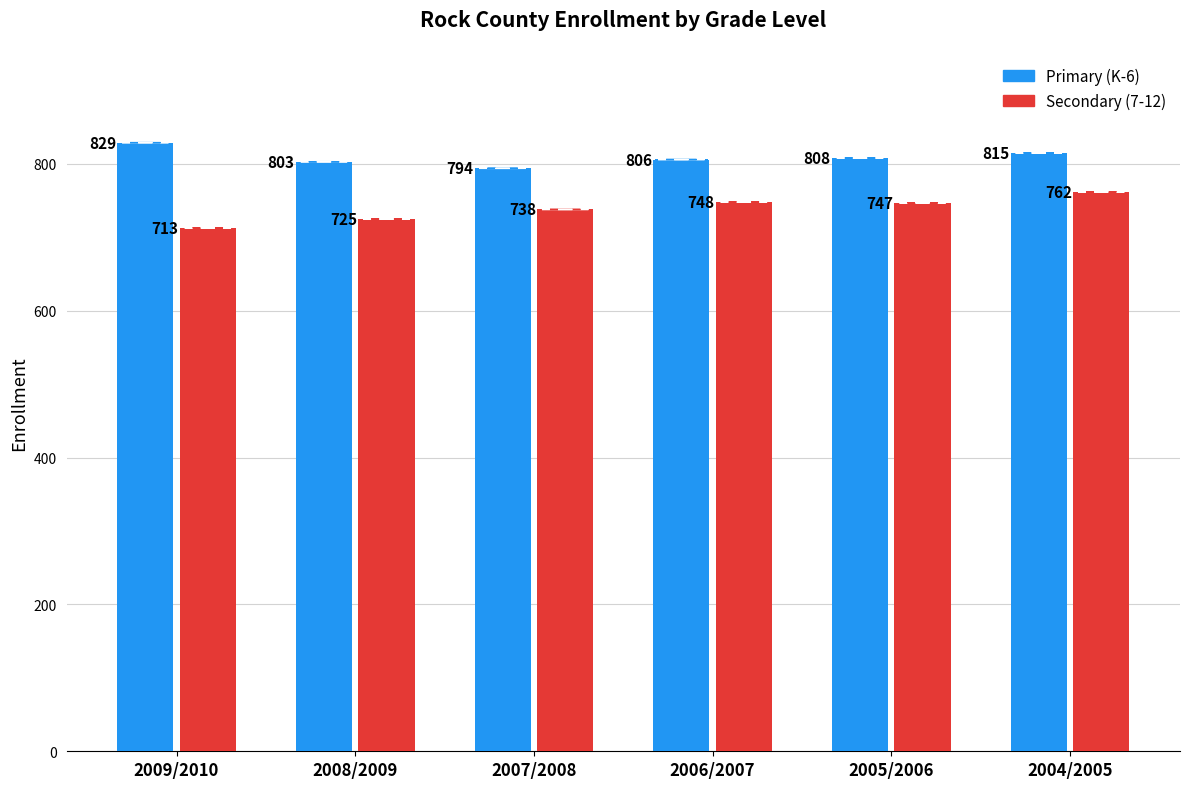

At which label does Secondary (7-12) first exceed 747?

2006/2007